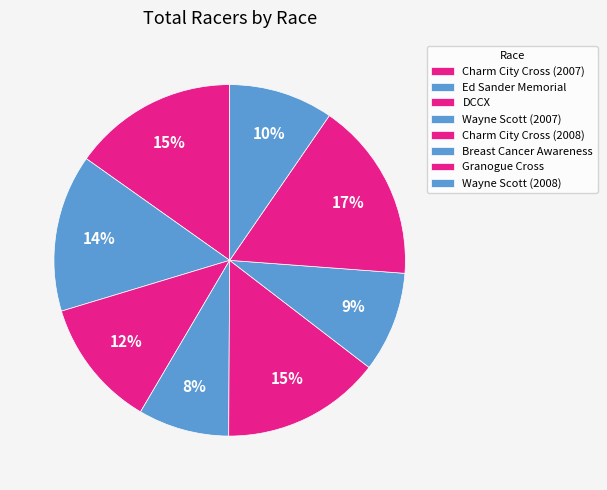

Count the number of slices in the pie.

8